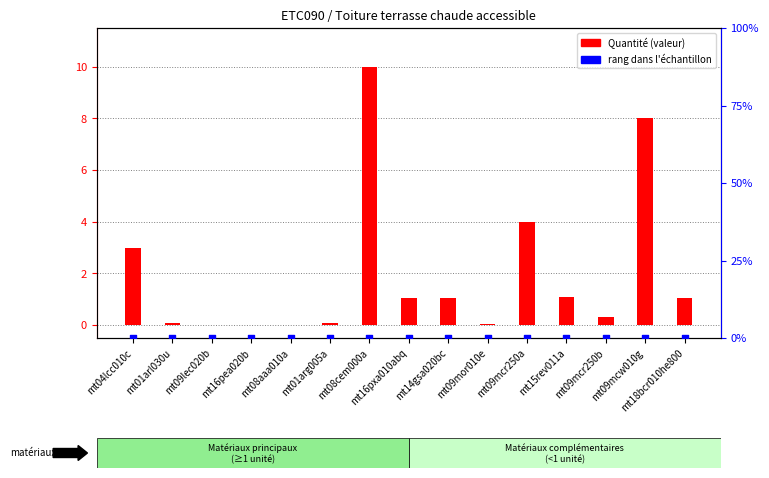

Which series contains the highest Y value?

Quantité